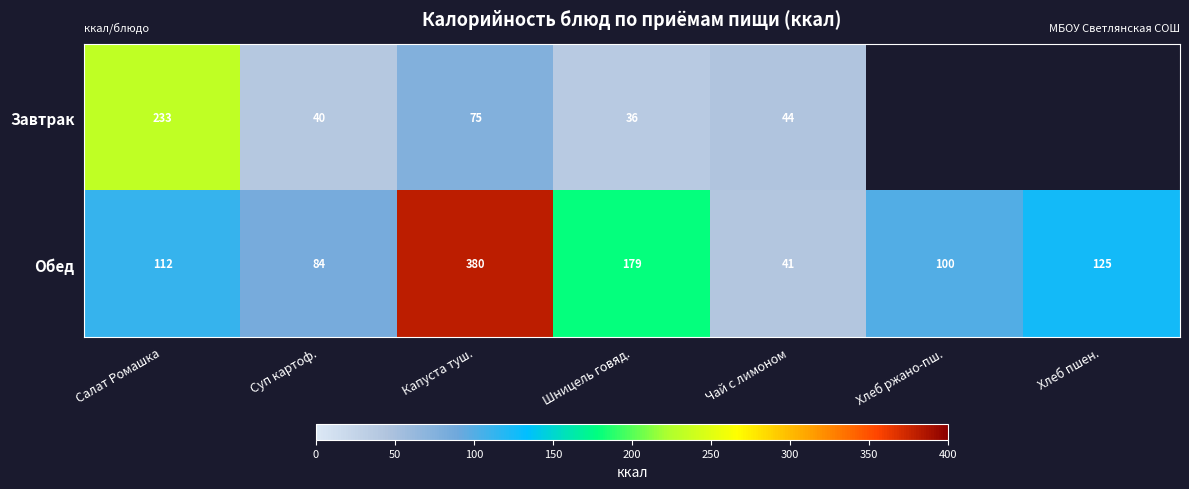

What is the difference between the Обед values at Хлеб ржано-пш. and Шницель говяд.?

79.0